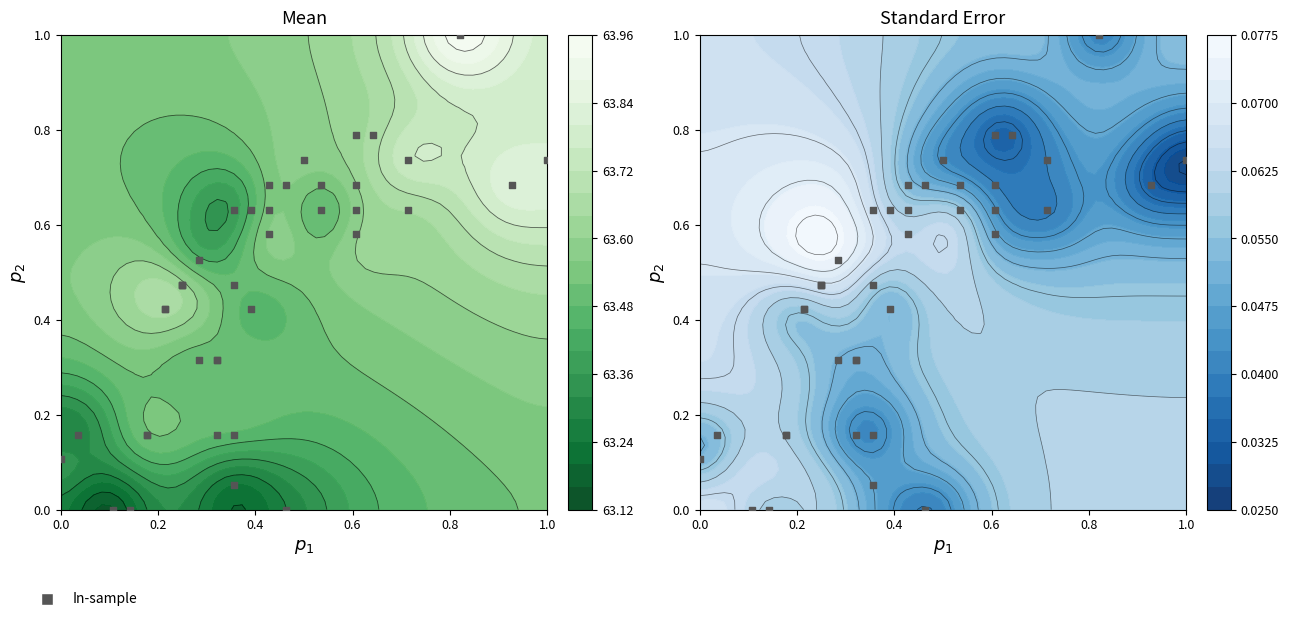

Reading left to right, list all the values displayed in this chart.

0.4	0.2	0.3	0.3	0.0	0.6	0.6	0.6	0.5	0.5	0.0	0.2	0.1	0.1	0.6	0.7	0.2	0.0	0.3	0.5	0.6	0.6	0.5	0.7	0.7	0.7	0.7	1.0	0.2	0.6	0.2	0.4	0.7	0.7	0.4	0.8	0.8	0.7	0.6	0.5